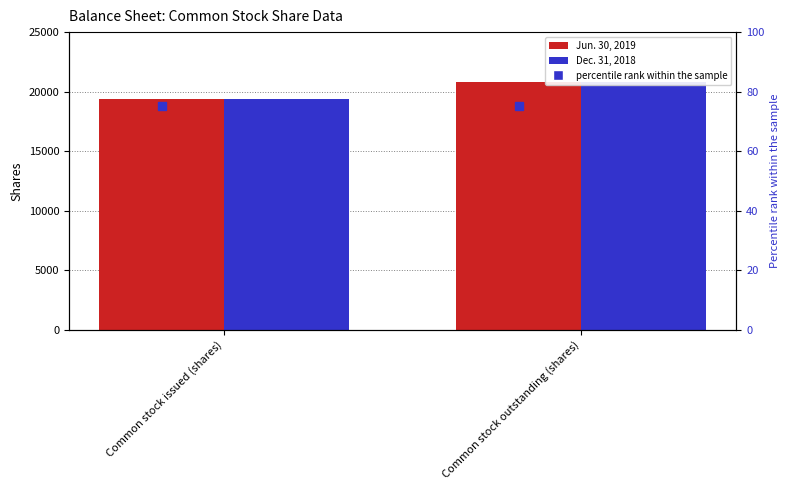

Are the bars horizontal?

No